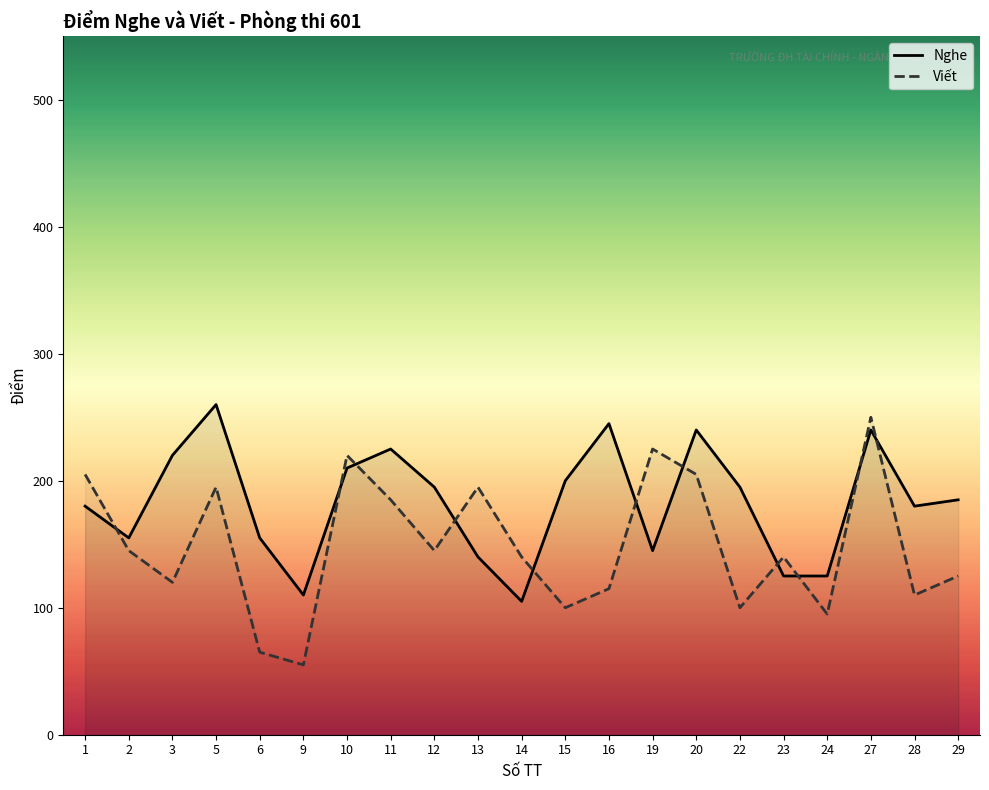

How many data points in Nghe are less than 185?

10